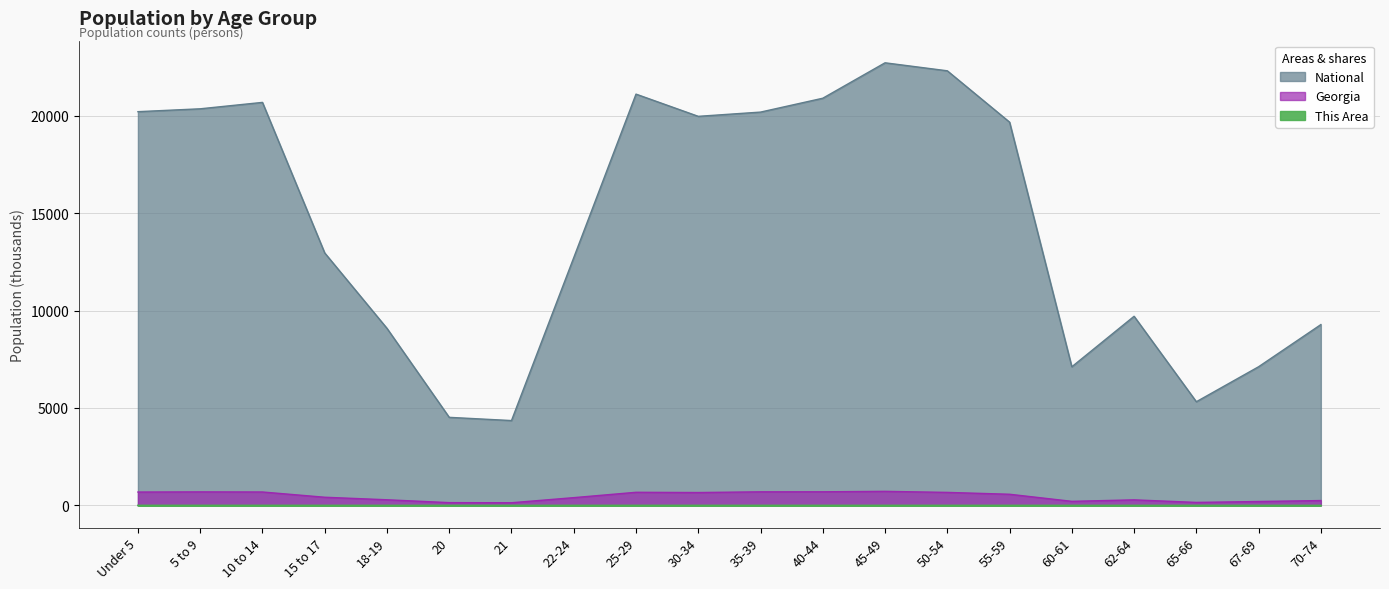

Read the National value at 70-74.

9278.2